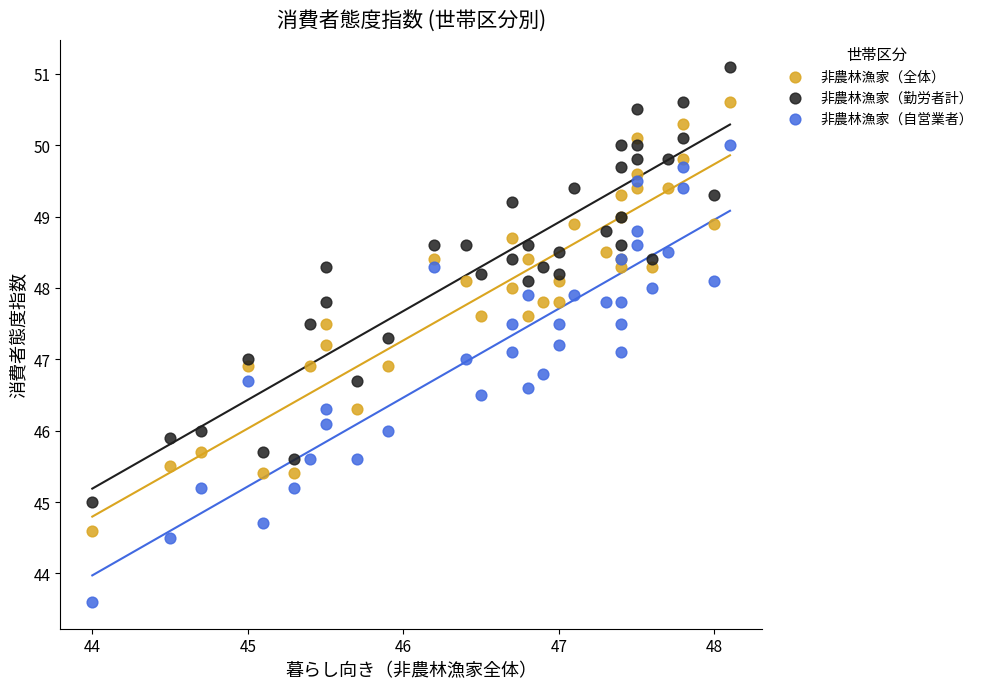

Which series has the widest spread of Y values?

非農林漁家（自営業者）